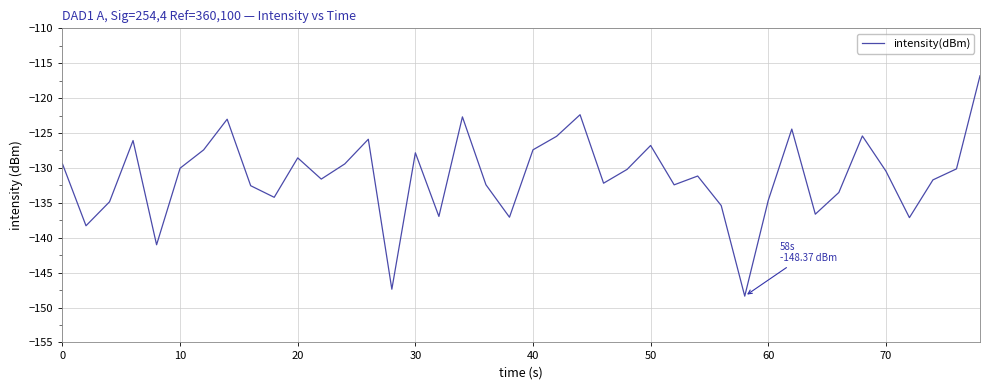

What is the minimum value shown in the chart?

-148.4